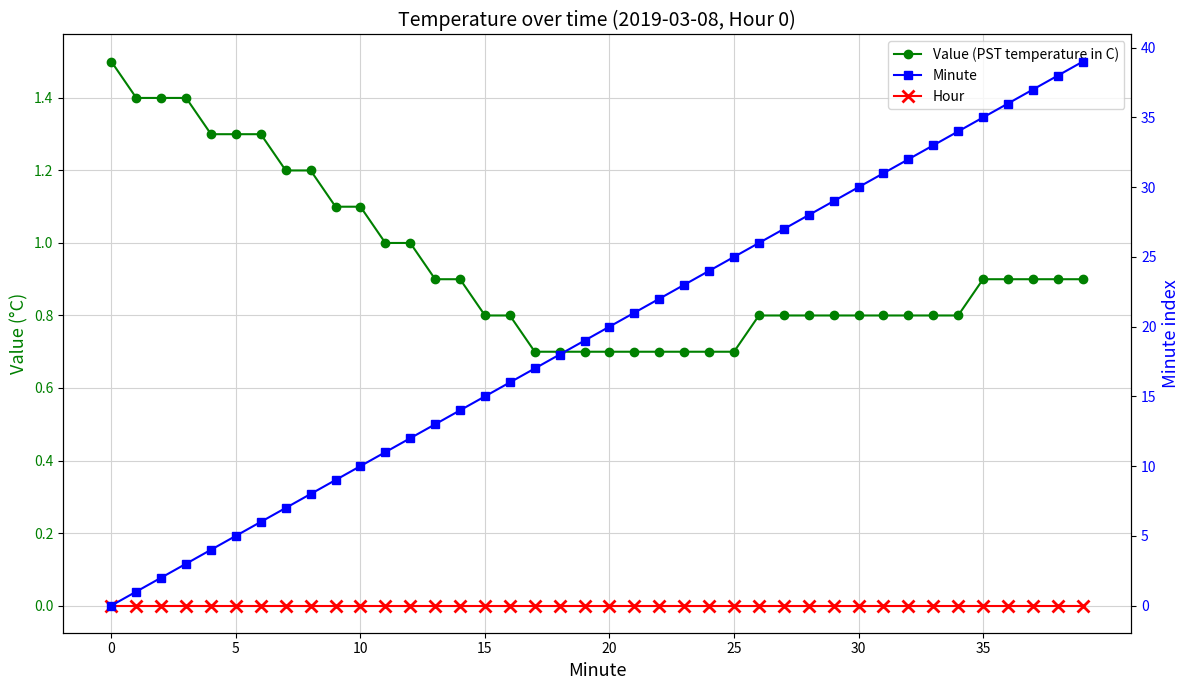

True or false: Value (PST temperature in C) and Hour cross at least once.

False